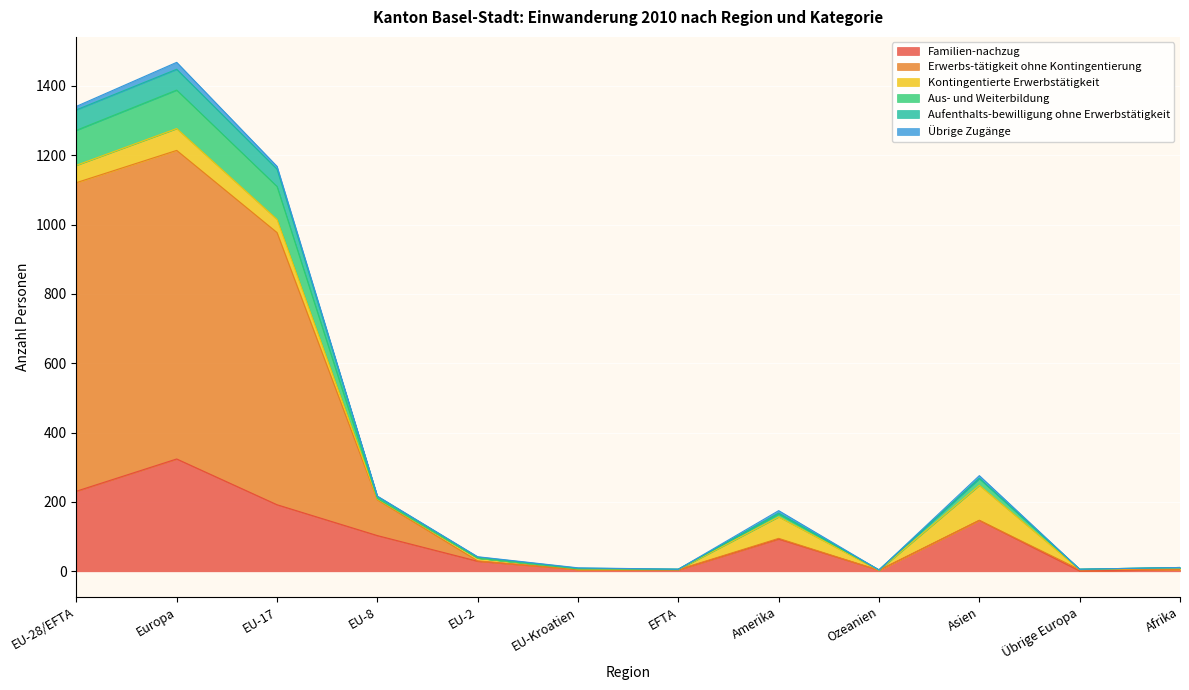

List the labels in order of Aus- und Weiterbildung value, largest first.

Europa, EU-28/EFTA, EU-17, Asien, EU-8, Amerika, EU-2, Afrika, EU-Kroatien, EFTA, Übrige Europa, Ozeanien